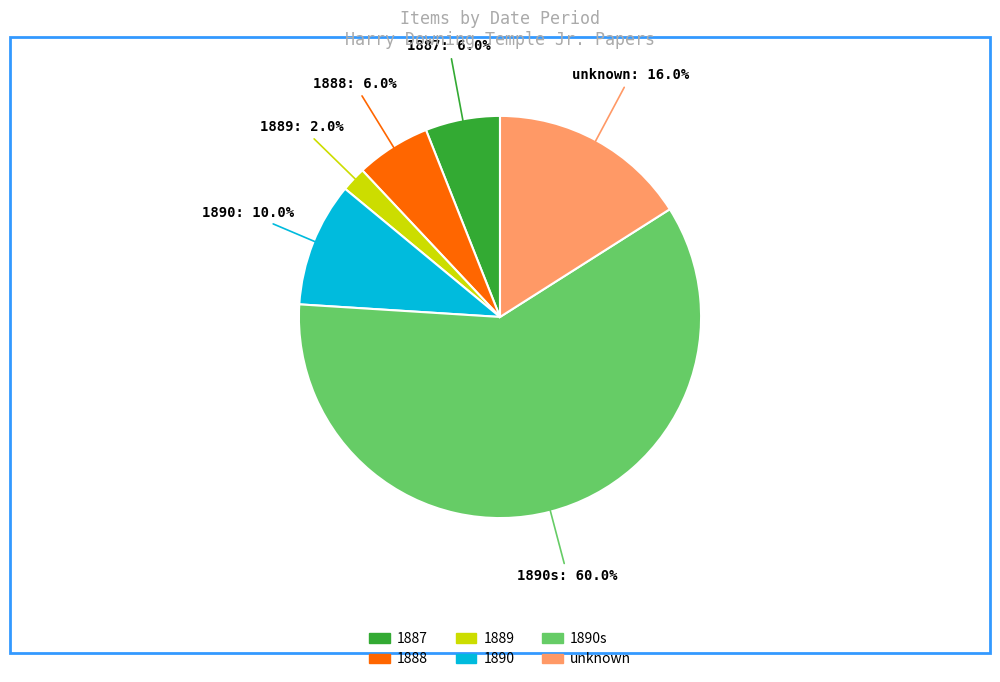

Is there any slice that represents more than half of the pie?

Yes